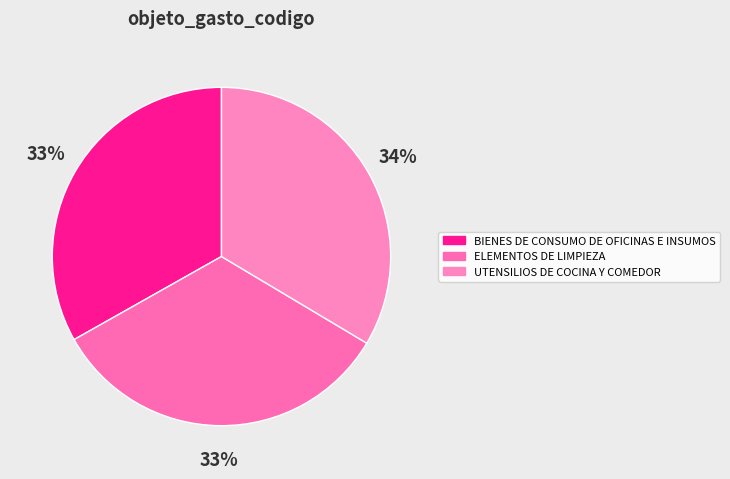

What portion of the pie excludes ELEMENTOS DE LIMPIEZA?

66.7%